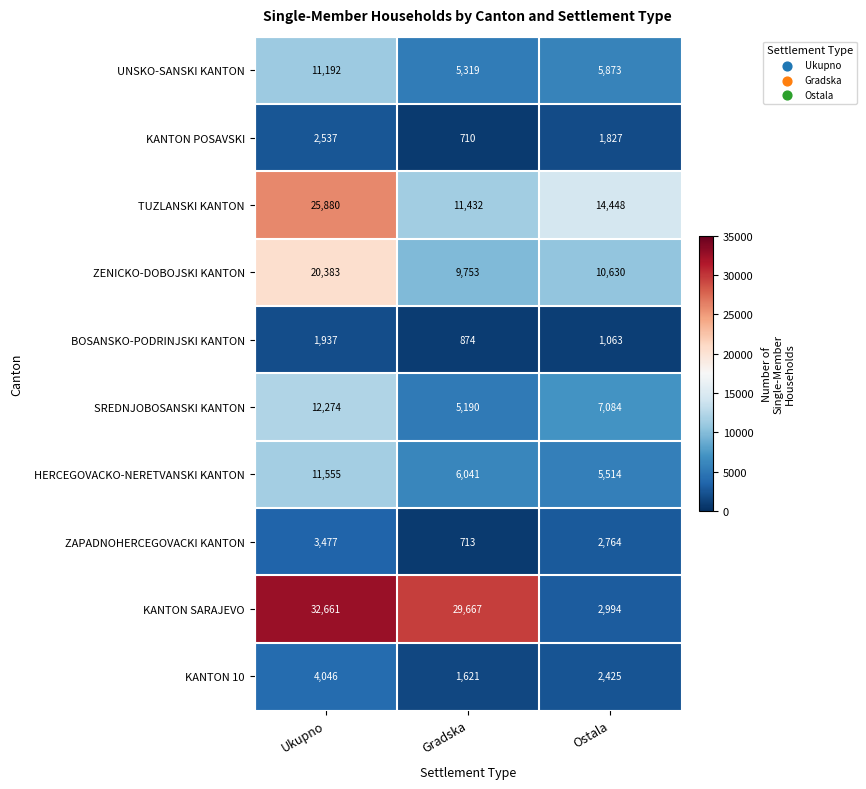

List the labels in order of ZENICKO-DOBOJSKI KANTON value, smallest first.

Gradska, Ostala, Ukupno